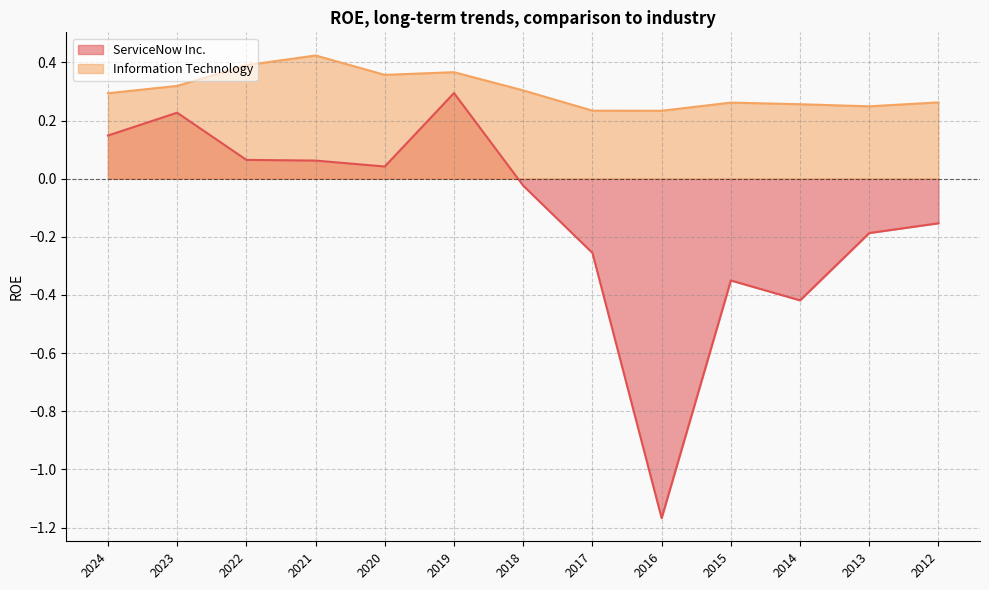

Read the Information Technology value at 2021.

0.4